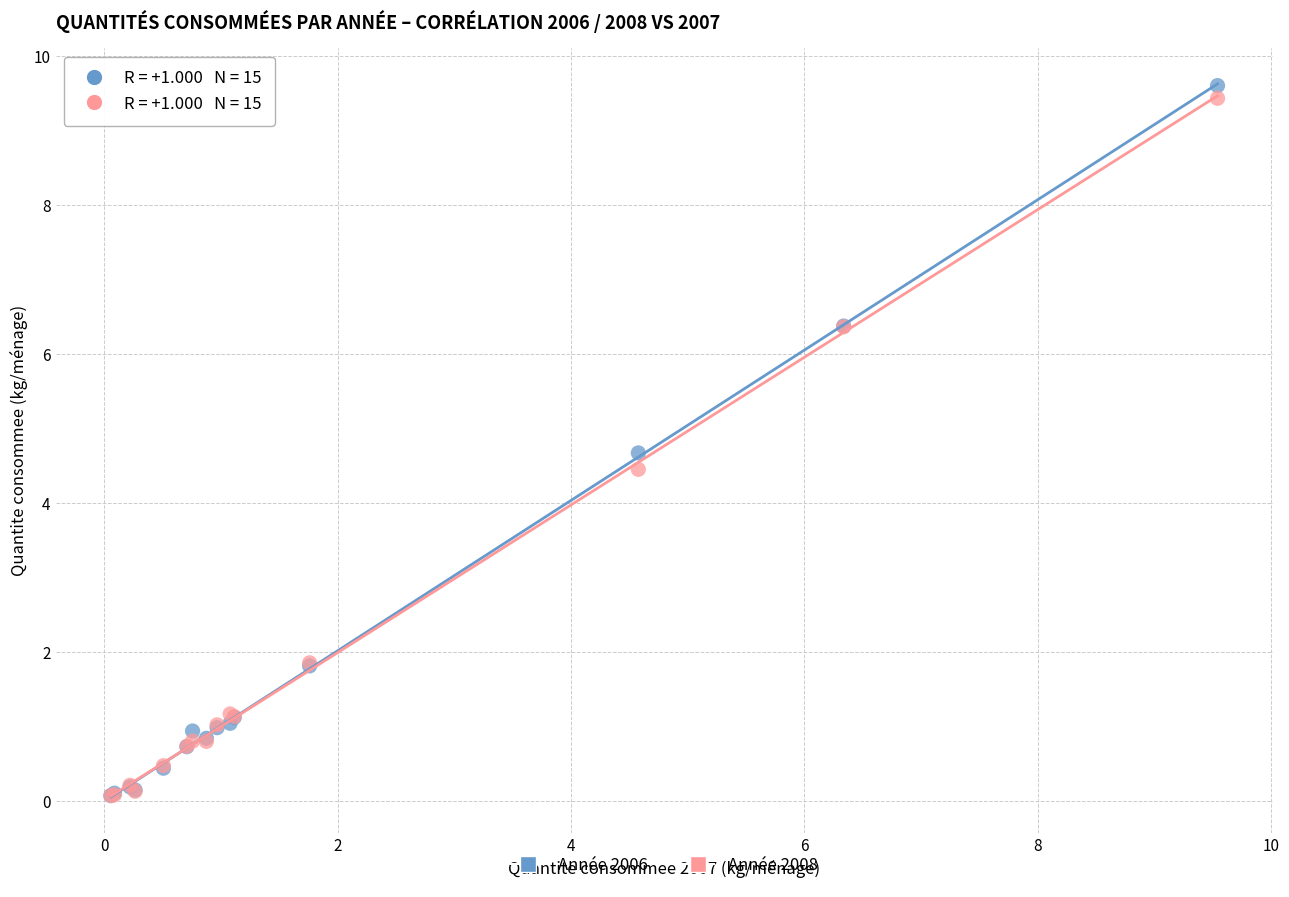

Across all series, what Y value is closest to 4?

4.4